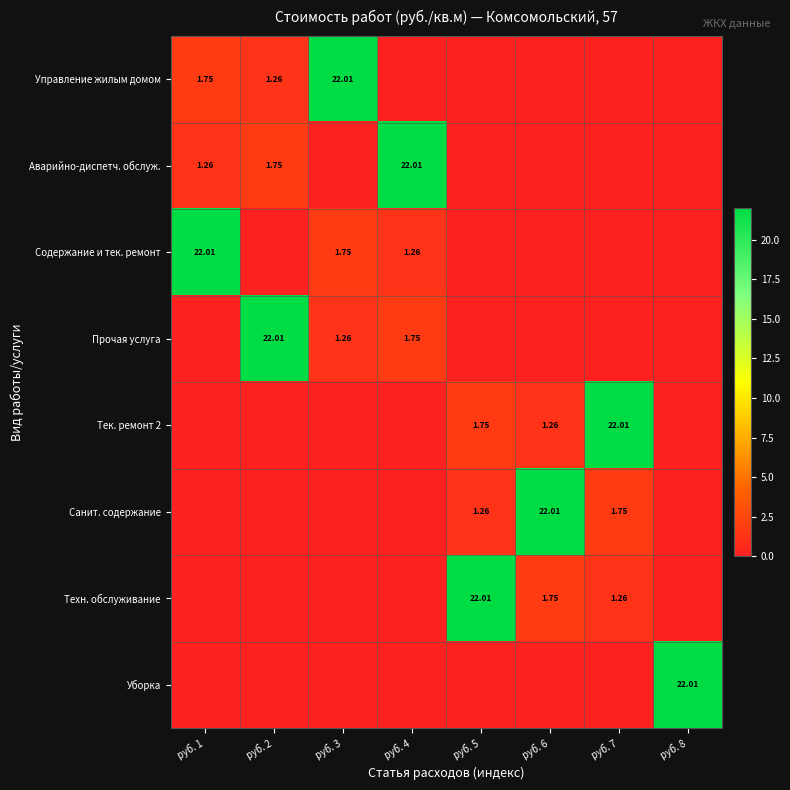

What is the difference between the maximum and minimum values in the Управление жилым домом series?

22.0